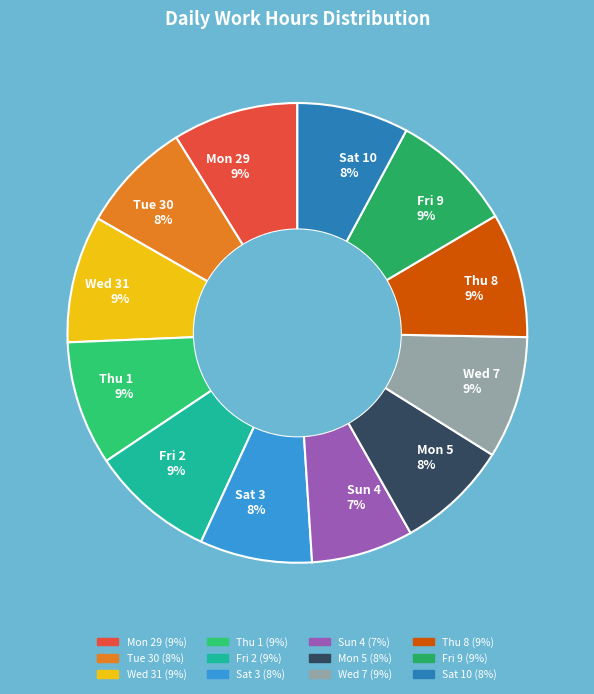

Does Sat 10 account for over 50% of the chart?

No